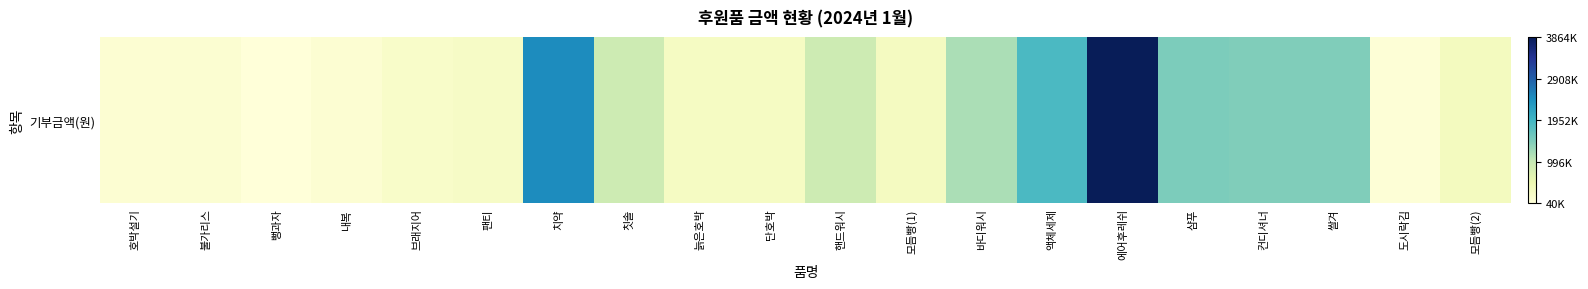

At which category does the chart reach its peak across all series?

에어후레쉬